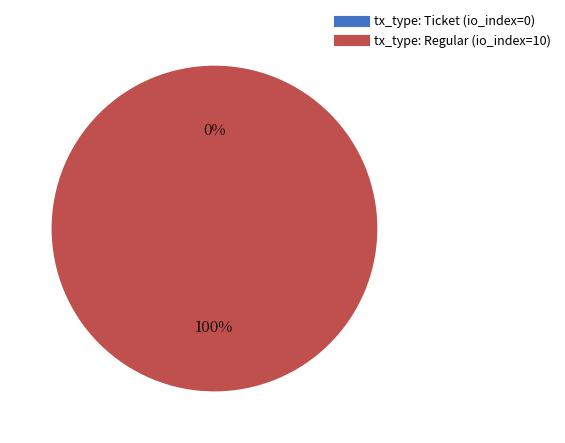

How many slices are in this pie chart?

2